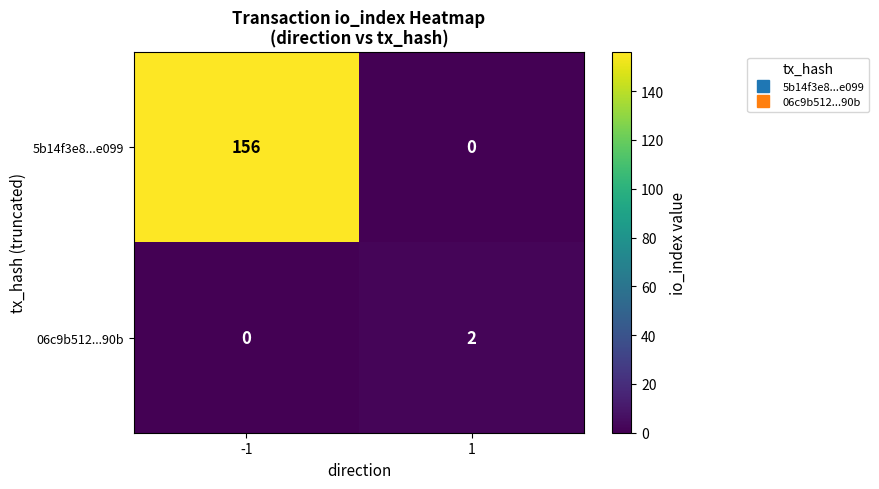

What is the difference between the 5b14f3e8...e099 values at 1 and -1?

156